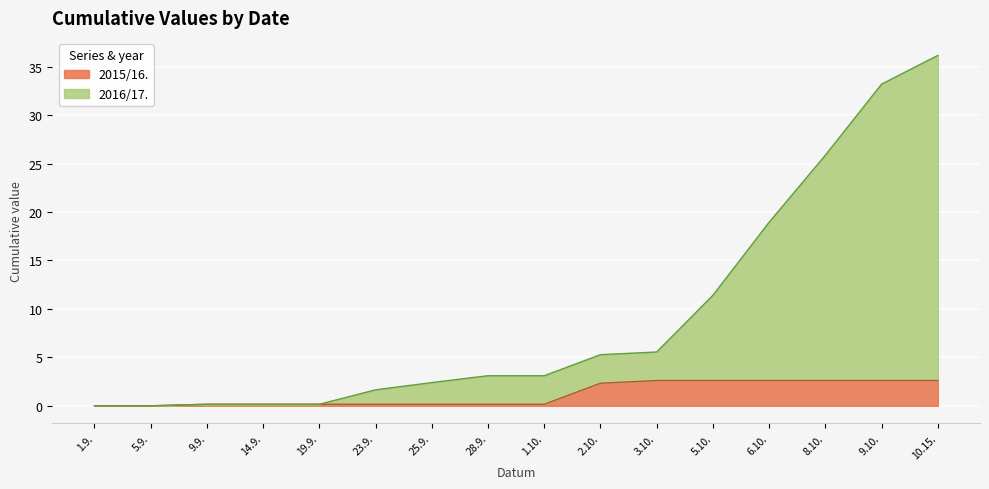

Is it true that 2016/17. equals 0.2 at 14.9.?

True